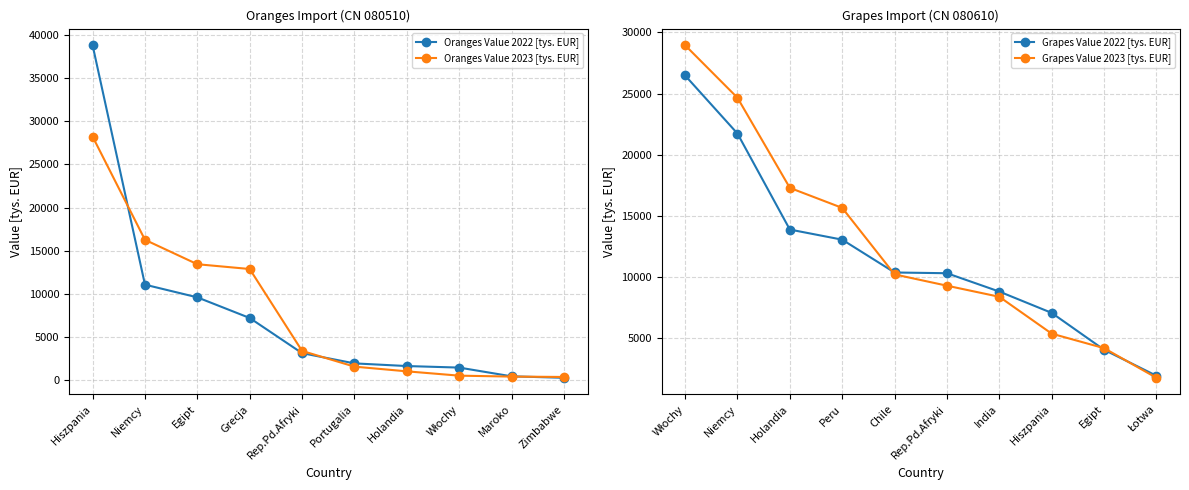

Is it true that Oranges Value 2023 [tys. EUR] equals 24645.0 at Niemcy?

False